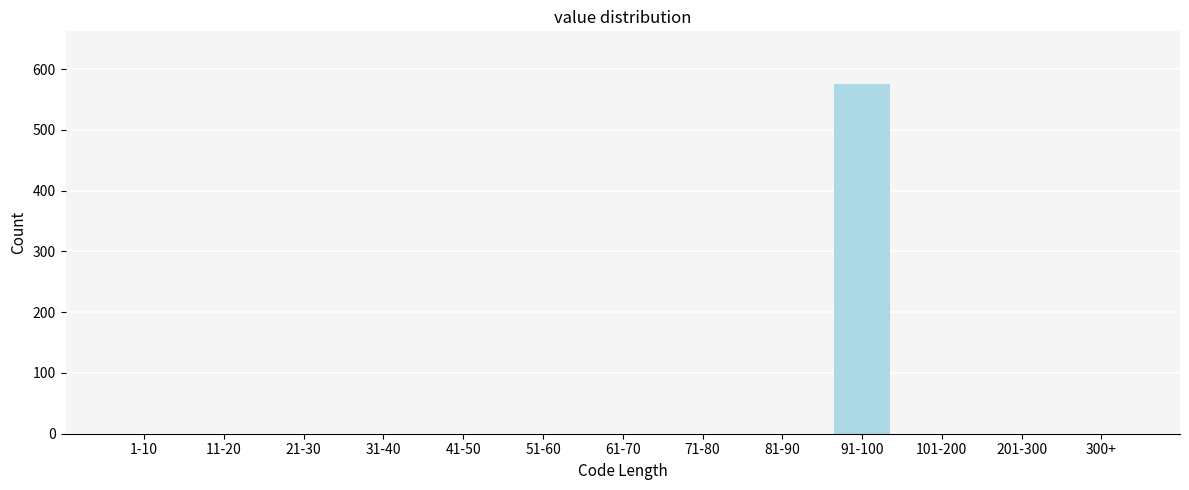

Reading right to left, what are all the values shown in this chart?

300+=0	201-300=0	101-200=0	91-100=576	81-90=0	71-80=0	61-70=0	51-60=0	41-50=0	31-40=0	21-30=0	11-20=0	1-10=0